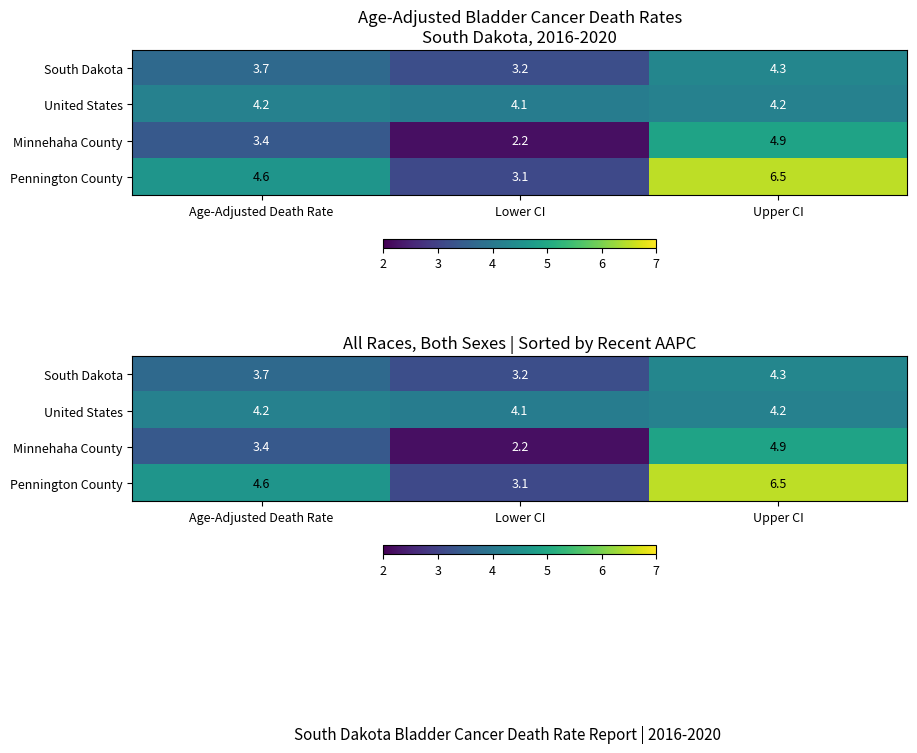

The South Dakota series shows 3.2 at Lower CI. True or false?

True